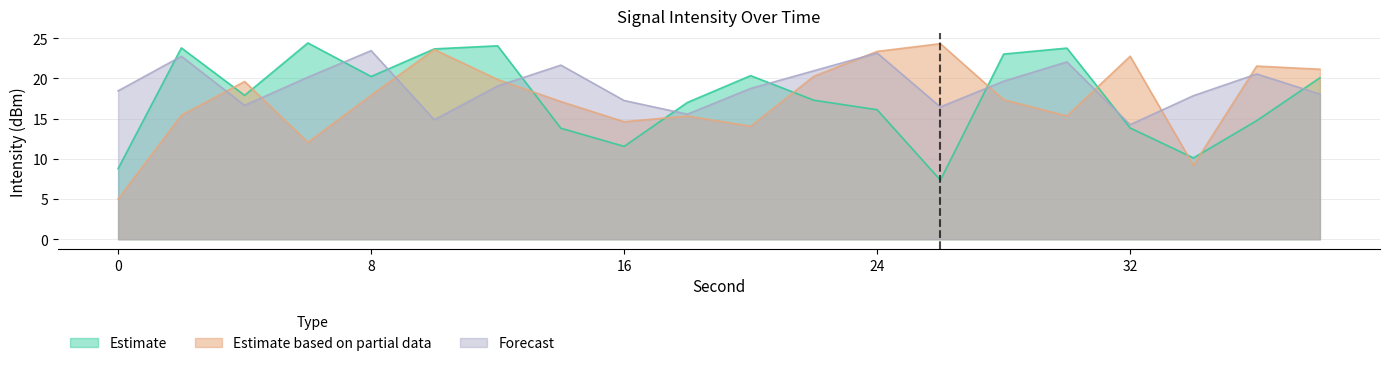

Reading left to right, transcribe all the data shown in this chart.

Estimate: 0=8.8	2=23.8	4=17.9	6=24.4	8=20.2	10=23.7	12=24.0	14=13.8	16=11.5	18=17.0	20=20.3	22=17.3	24=16.1	26=7.3	28=23.0	30=23.8	32=13.8	34=10.1	36=14.7	38=20.1
Estimate based on partial data: 0=5.0	2=15.4	4=19.6	6=12.0	8=17.9	10=23.6	12=19.9	14=17.1	16=14.6	18=15.3	20=14.1	22=20.3	24=23.3	26=24.3	28=17.3	30=15.3	32=22.7	34=9.2	36=21.5	38=21.1
Forecast: 0=18.4	2=22.7	4=16.6	6=20.1	8=23.4	10=14.8	12=19.0	14=21.6	16=17.2	18=15.5	20=18.7	22=20.9	24=23.1	26=16.4	28=19.6	30=22.0	32=14.2	34=17.8	36=20.5	38=18.0